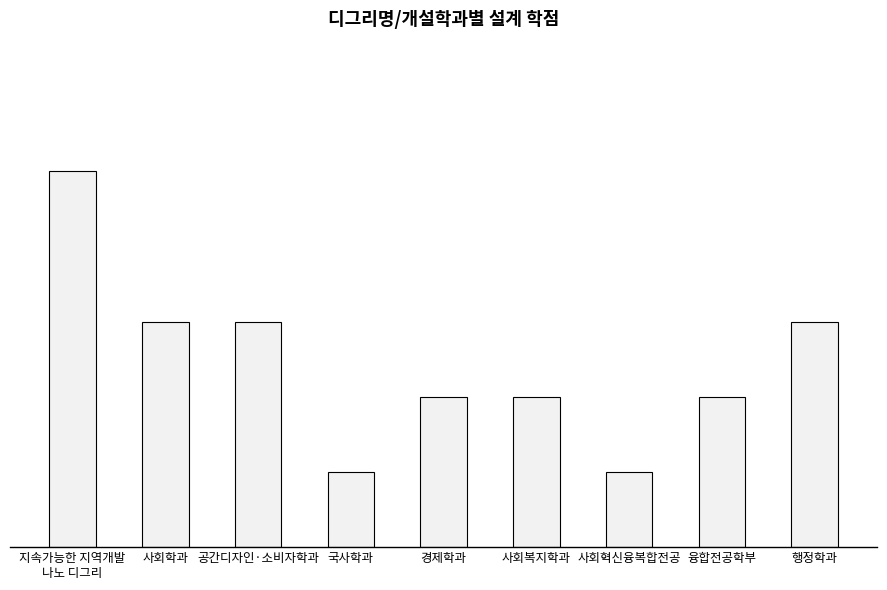

Reading left to right, transcribe all the data shown in this chart.

15	9	9	3	6	6	3	6	9